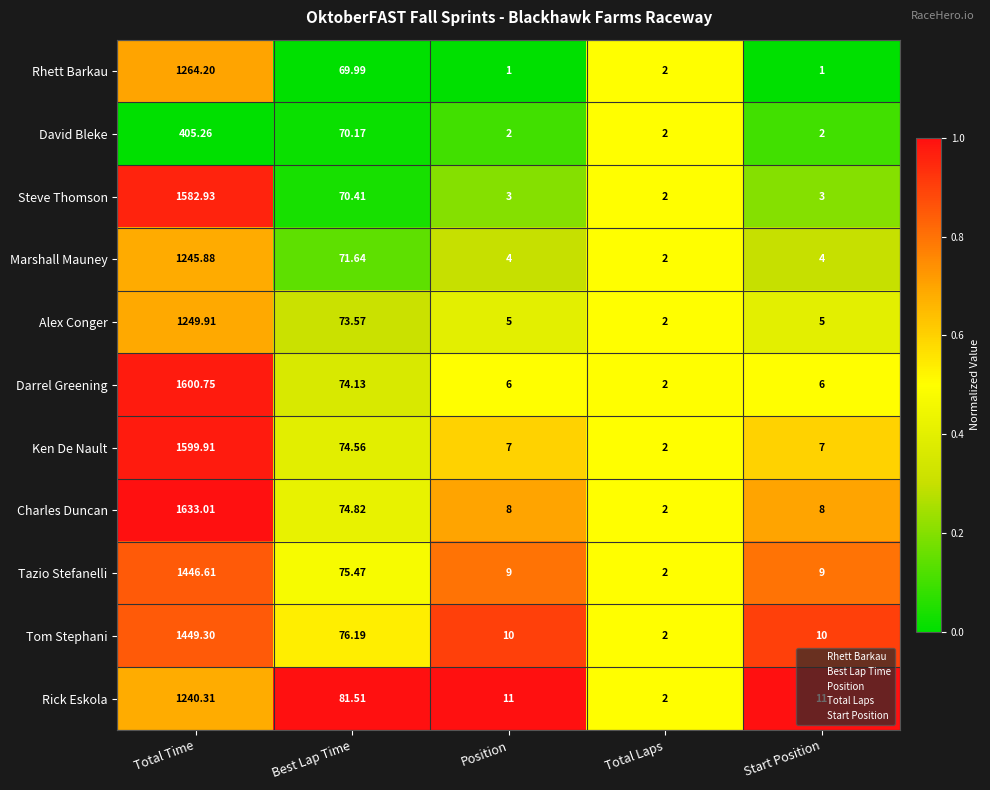

Which series has the largest range (max minus min)?

Charles Duncan